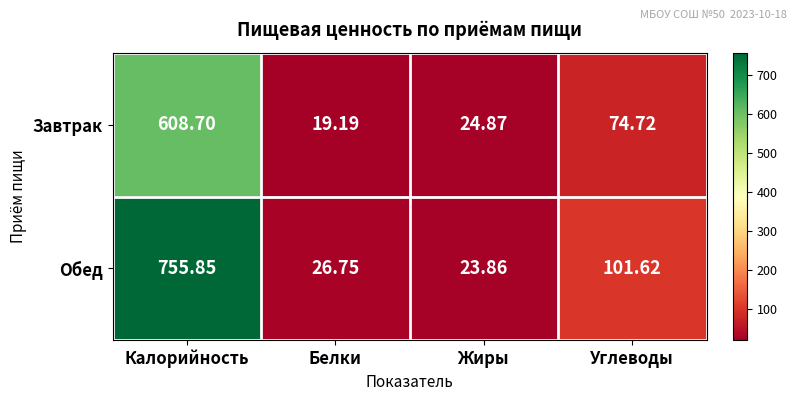

Rank the series by their average value, from highest to lowest.

Обед, Завтрак